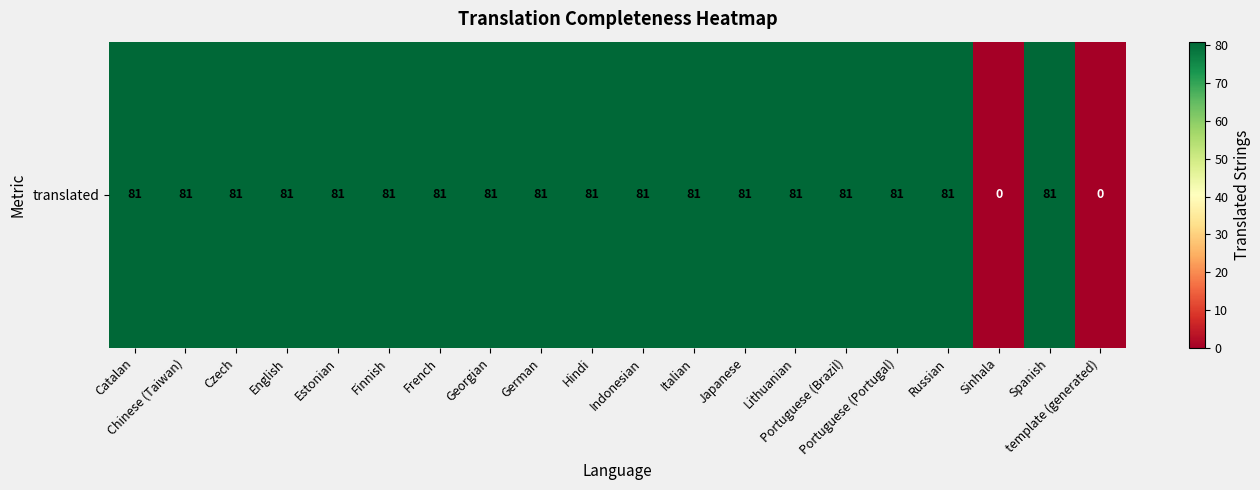

Approximately how many times larger is the value at Chinese (Taiwan) compared to French?

1.0